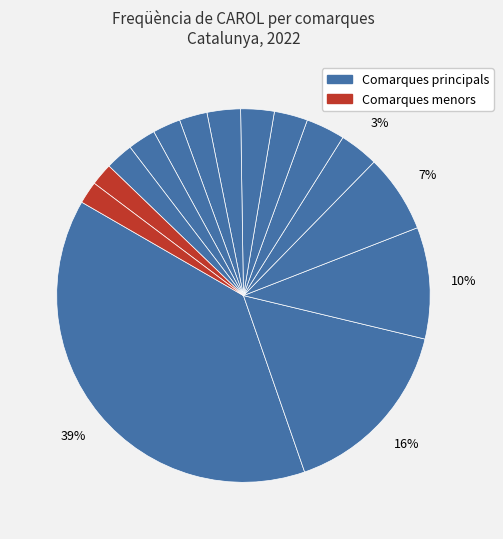

How many segments does this pie chart have?

15